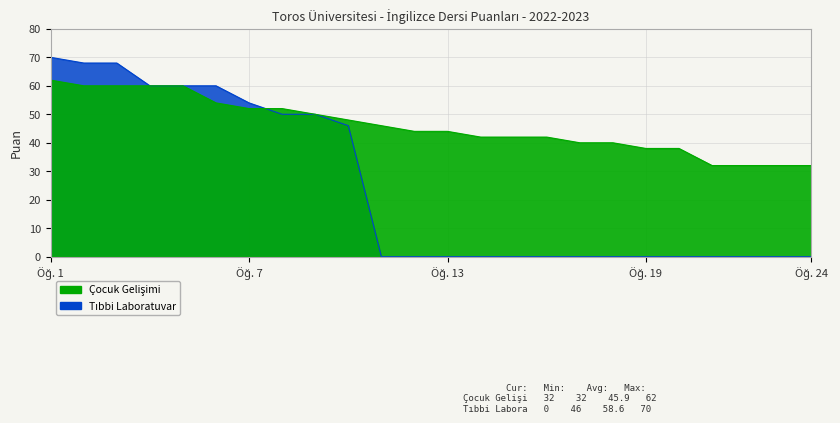

Does the chart have visible grid lines?

Yes